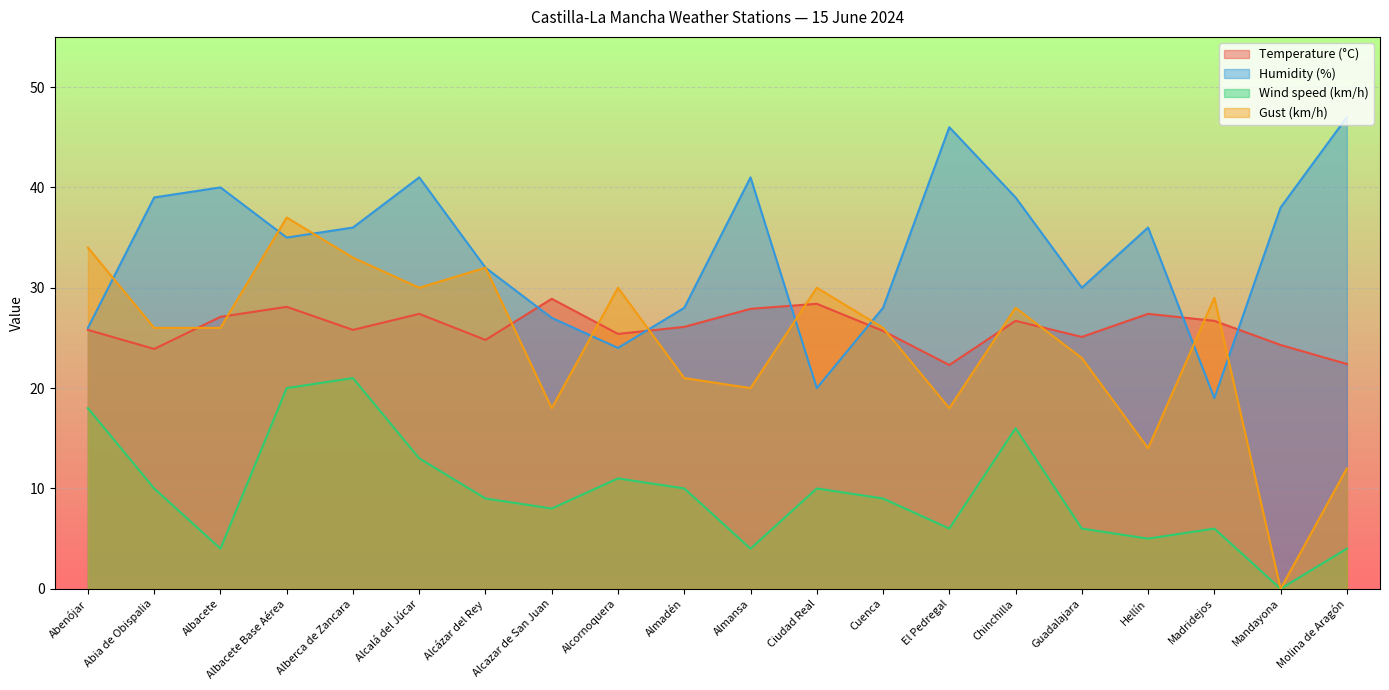

At which category does Wind speed (km/h) reach its first local valley?

Albacete